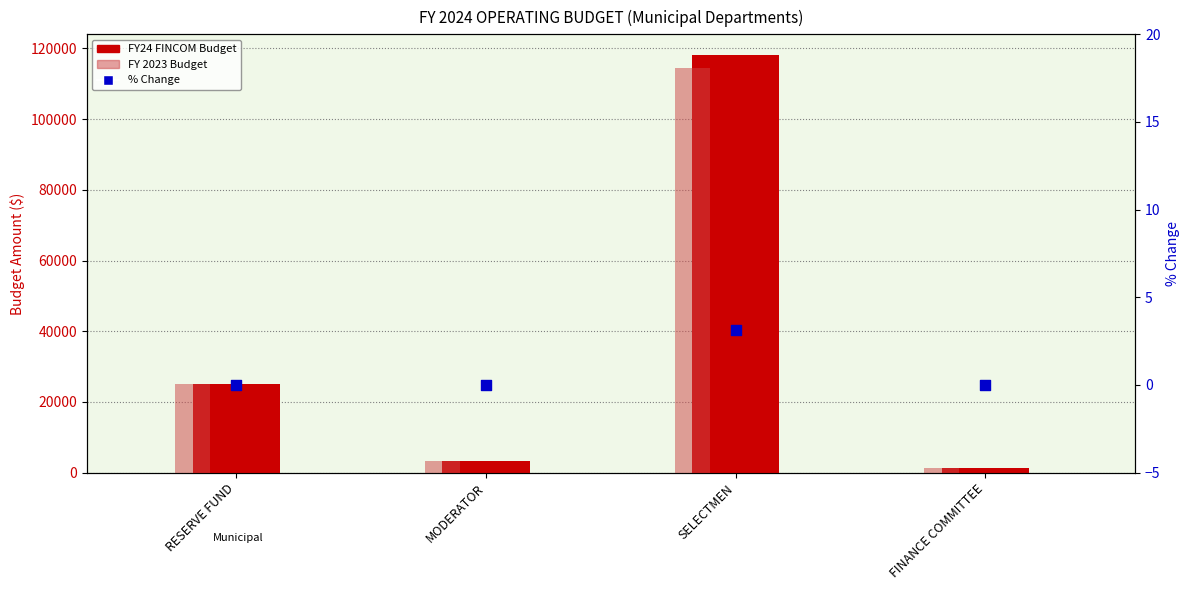

What is the total value across all series at FINANCE COMMITTEE?

2660.0